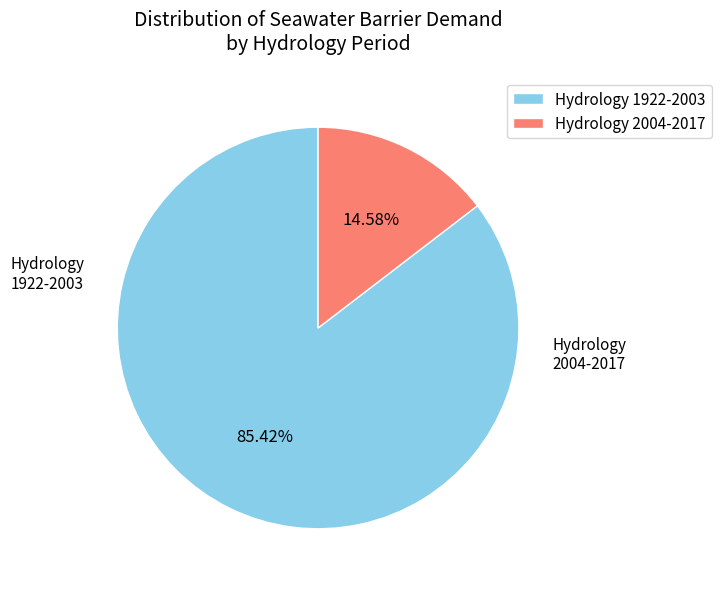

Do Hydrology 1922-2003 and Hydrology 2004-2017 together represent more than half of the pie?

Yes